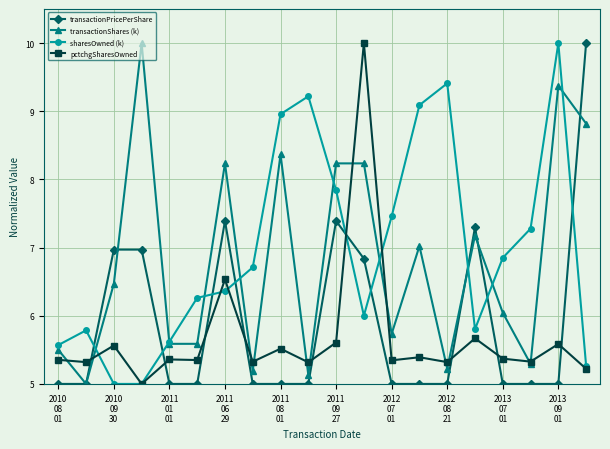

What is the value of the transactionPricePerShare point at the 2nd from the left?

5.0